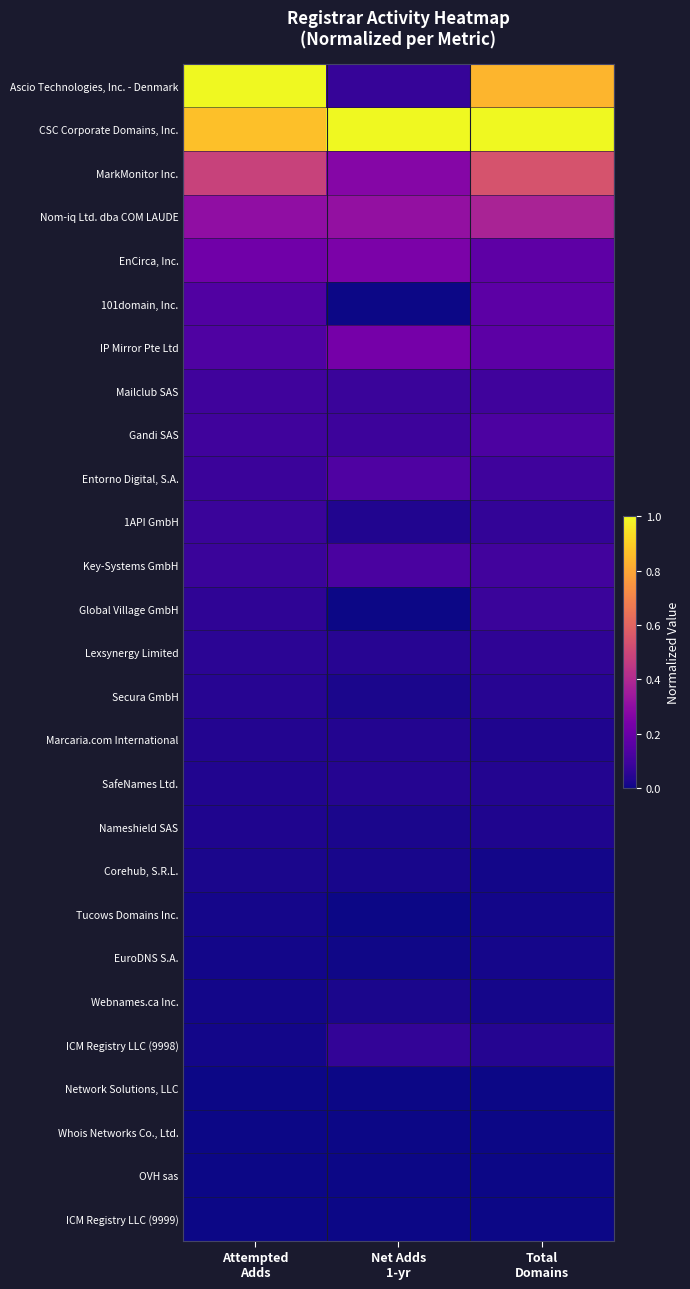

At which category is the sum across all series the highest?

Total
Domains